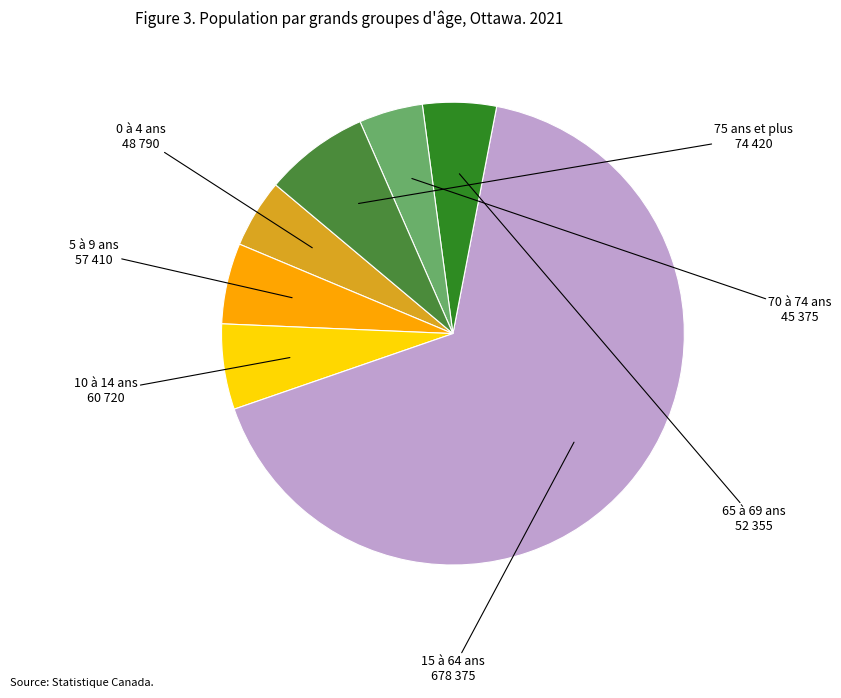

Count the number of slices in the pie.

7